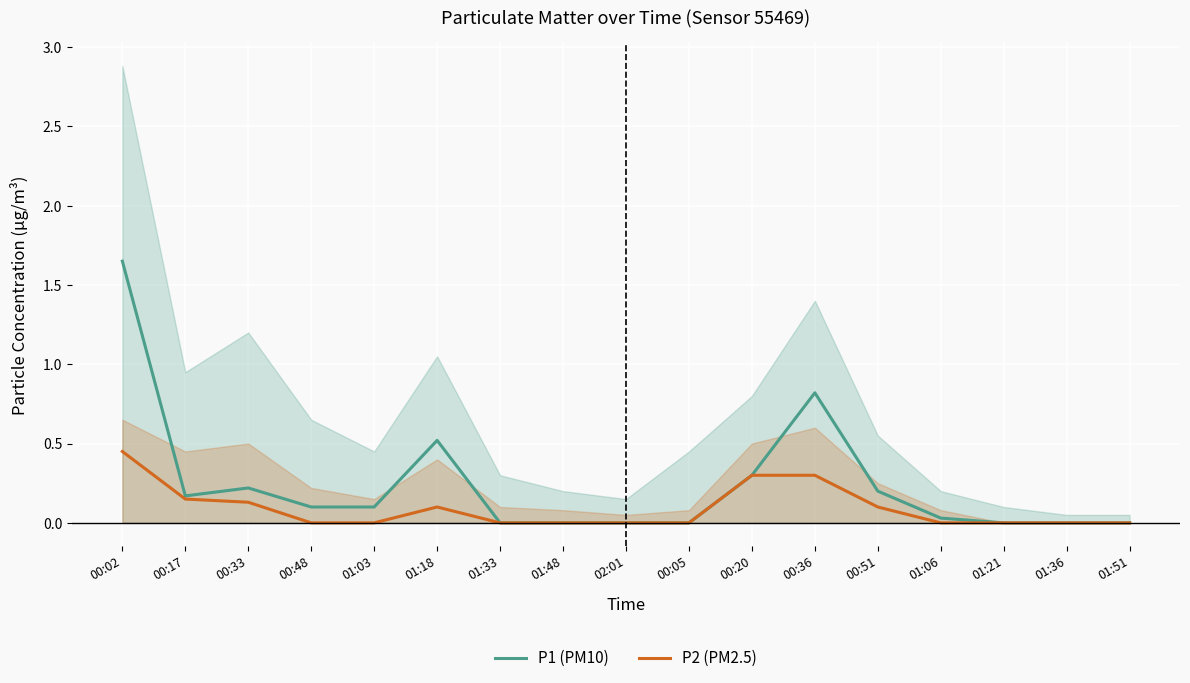

Which has a higher value, 00:33 or 00:36?

00:36